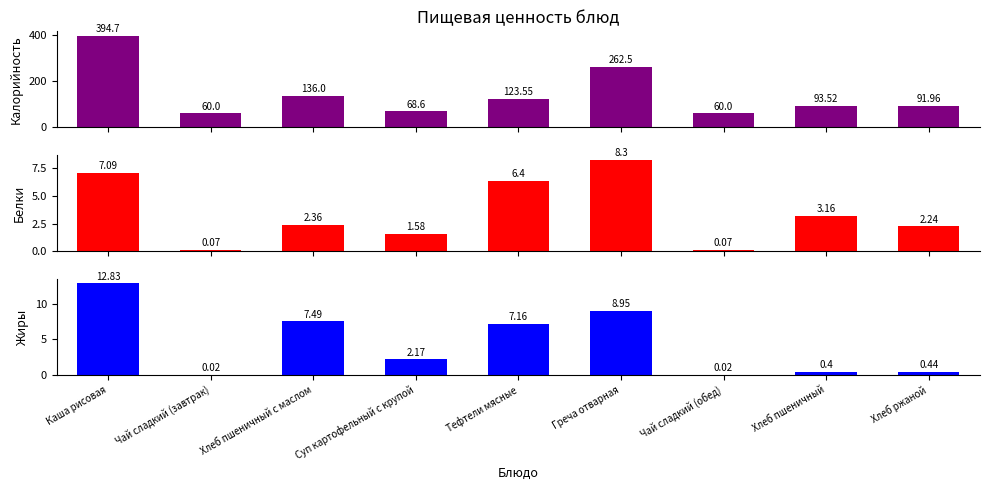

Reading right to left, transcribe all the data shown in this chart.

Калорийность: 92.0	93.5	60.0	262.5	123.5	68.6	136.0	60.0	394.7
Белки: 2.2	3.2	0.1	8.3	6.4	1.6	2.4	0.1	7.1
Жиры: 0.4	0.4	0.0	8.9	7.2	2.2	7.5	0.0	12.8